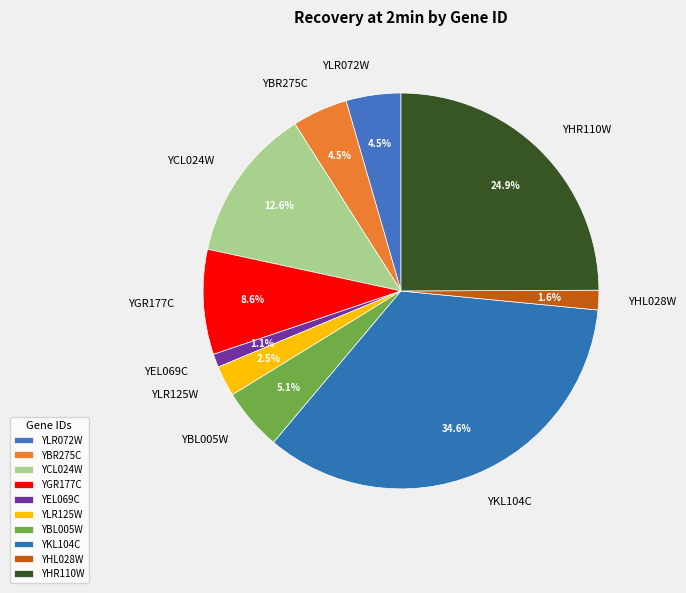

True or false: YEL069C accounts for 8% of the total.

False